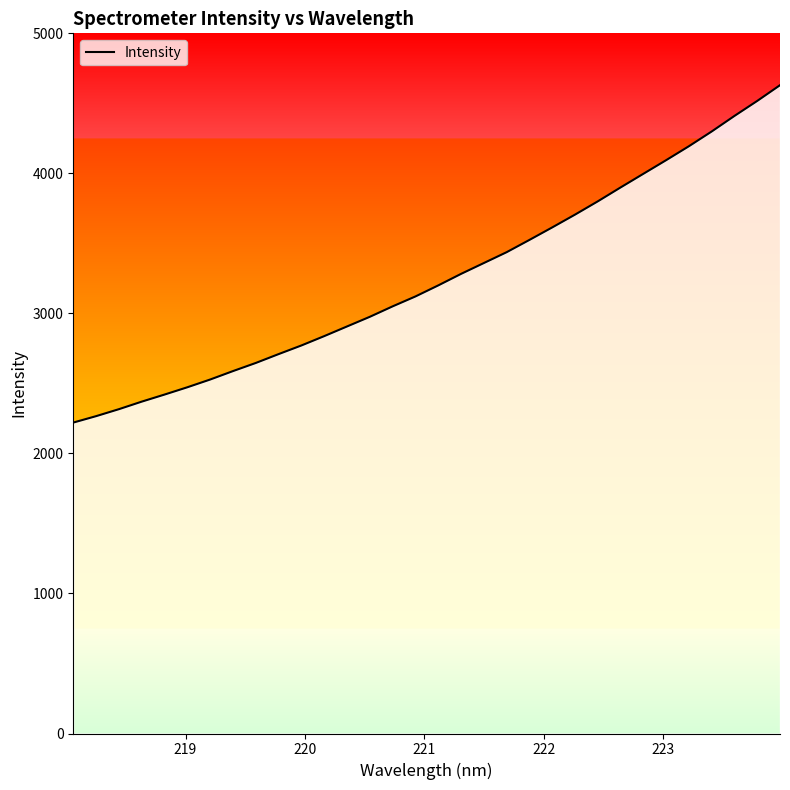

What is the sum of all values?

104166.7